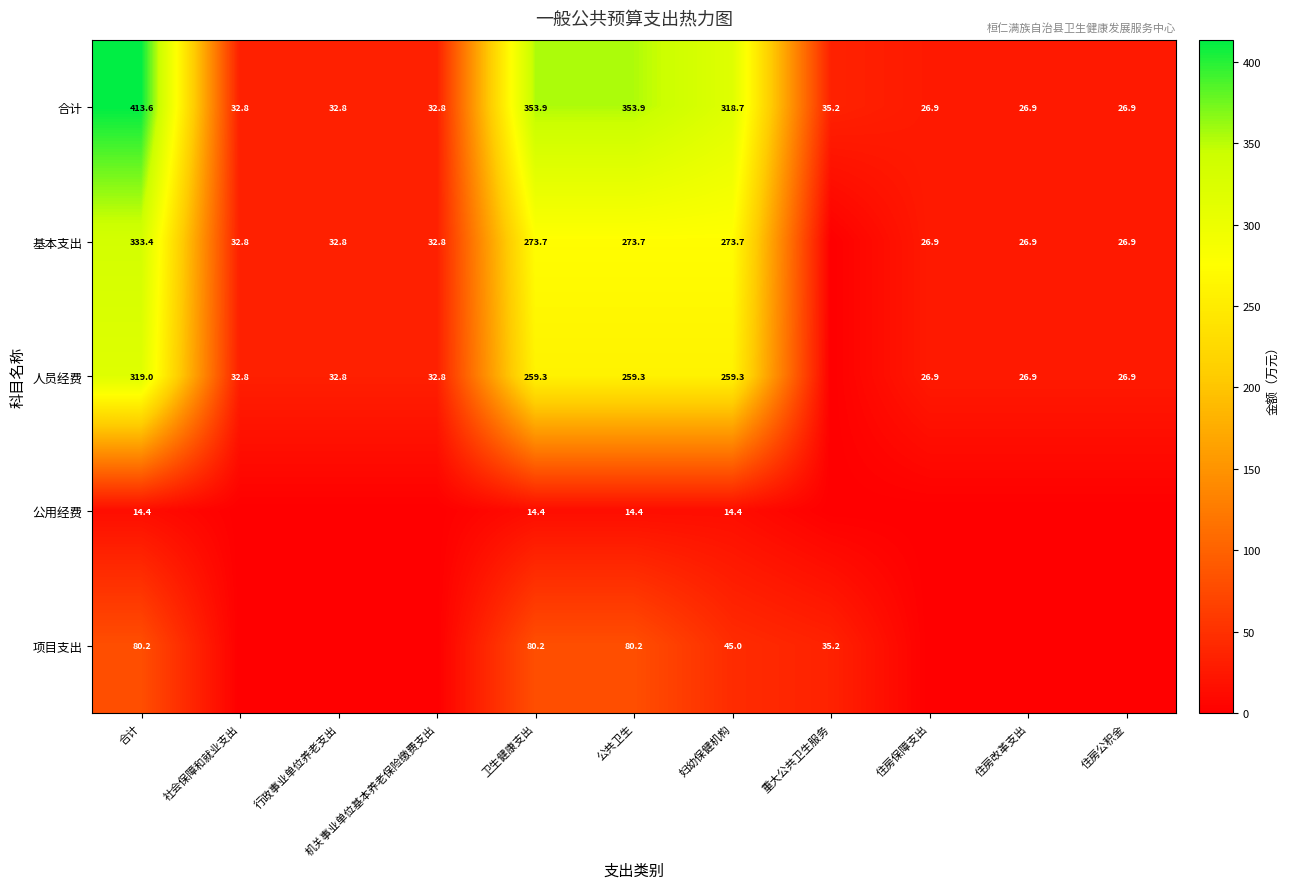

What is the difference between the maximum and minimum values in the 合计 series?

386.7